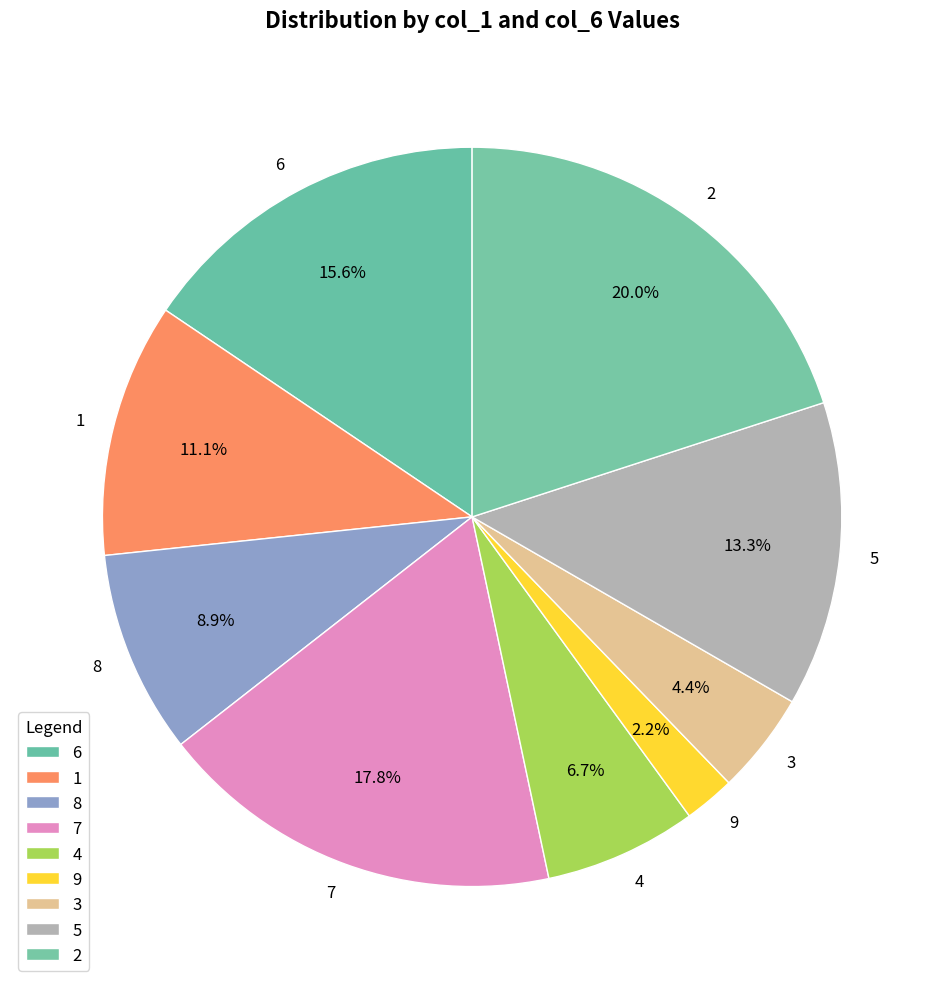

Between 2 and 8, which is larger?

2